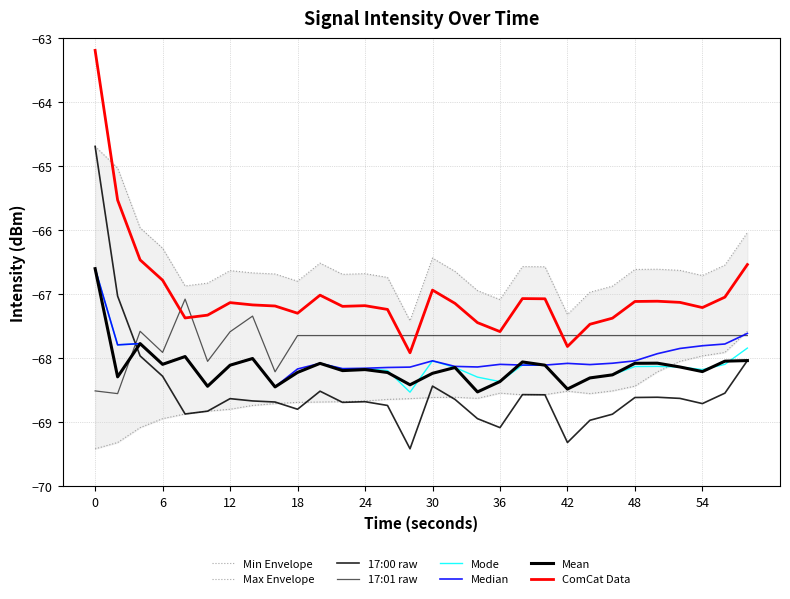

At how many categories does at least one series exceed -67?

27